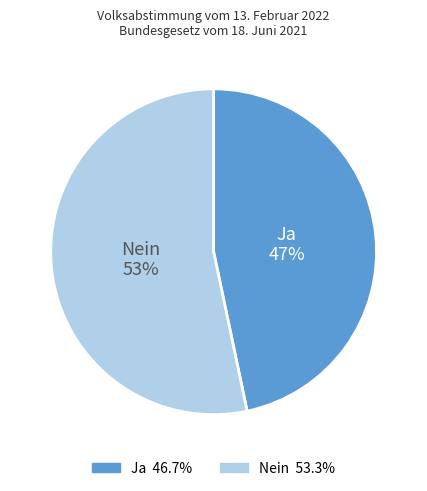

What is the majority slice?

Nein